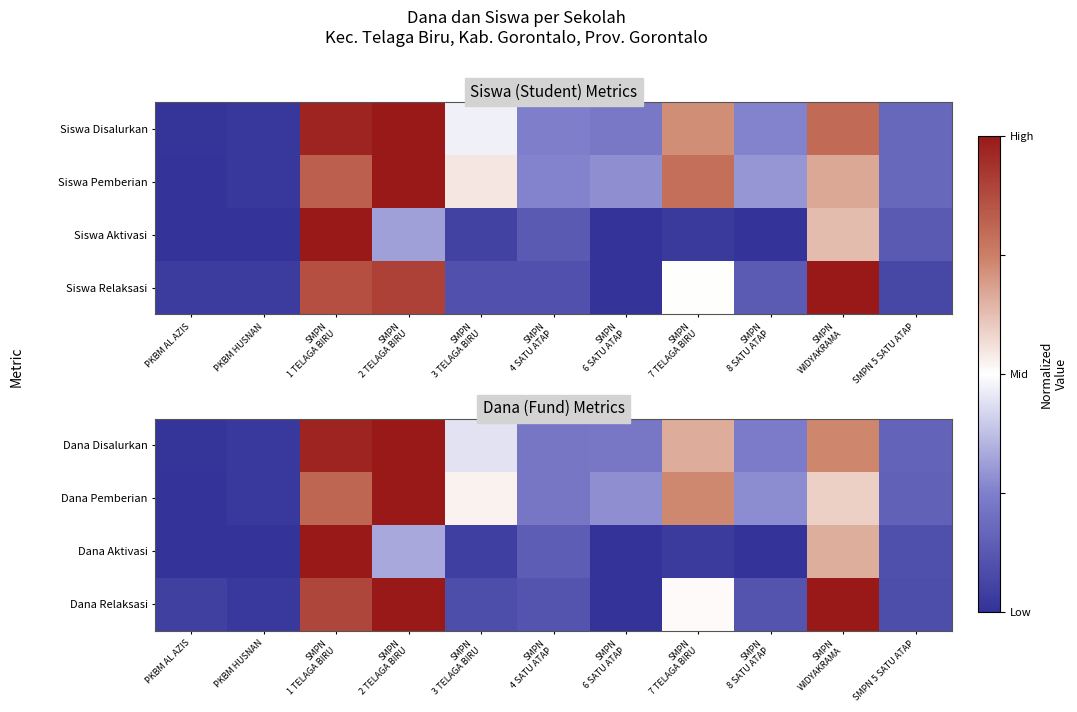

How many categories are shown in the chart?

11